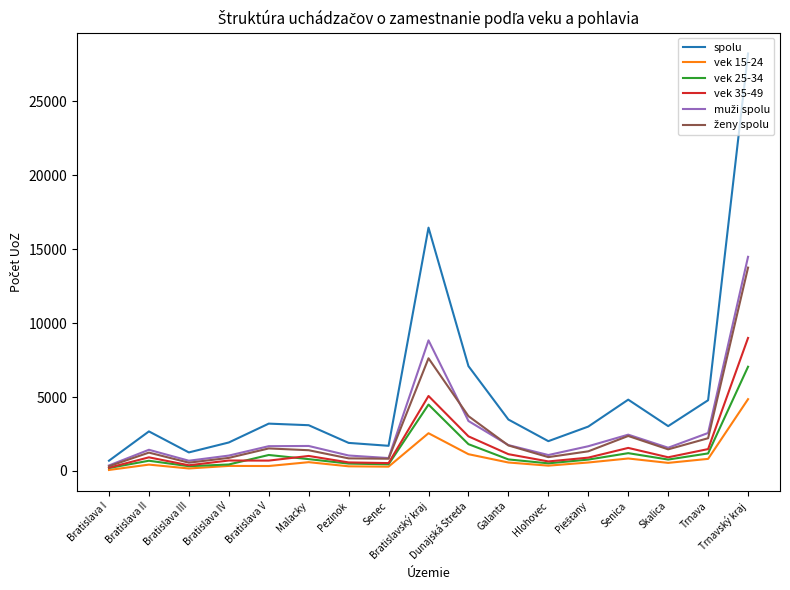

At how many categories does at least one series exceed 1127?

16